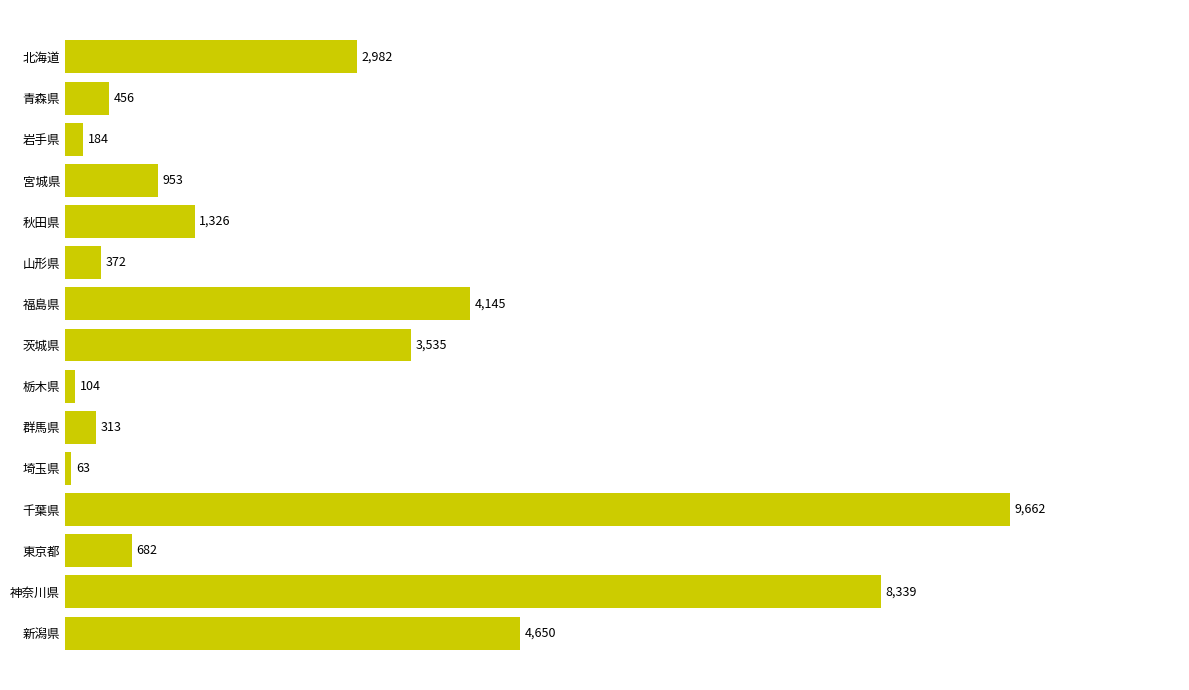

What is the maximum value shown in the chart?

9662.2